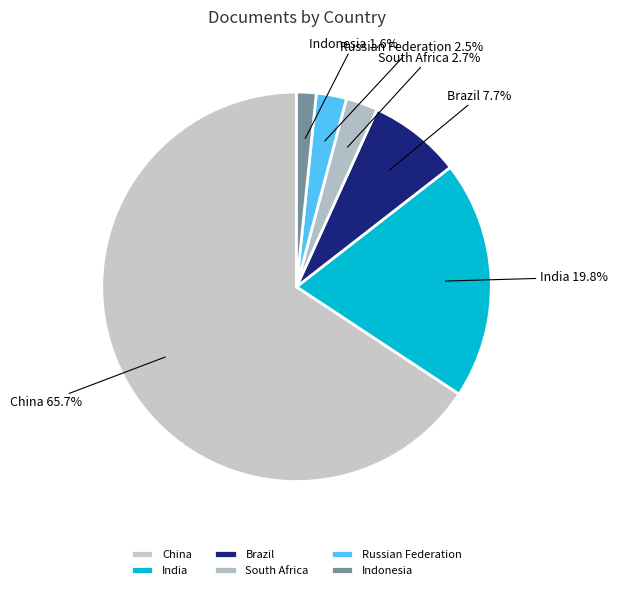

How many segments does this pie chart have?

6